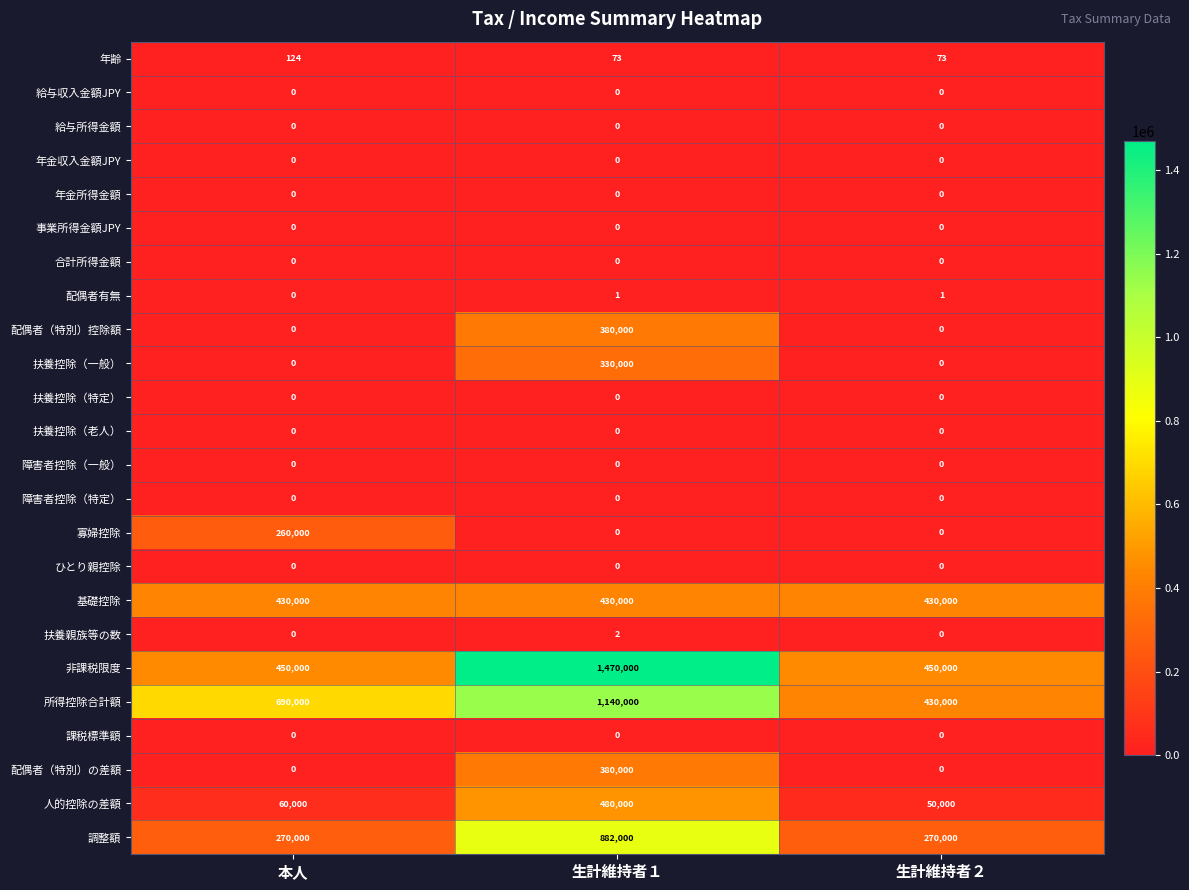

Which series has the largest range (max minus min)?

非課税限度